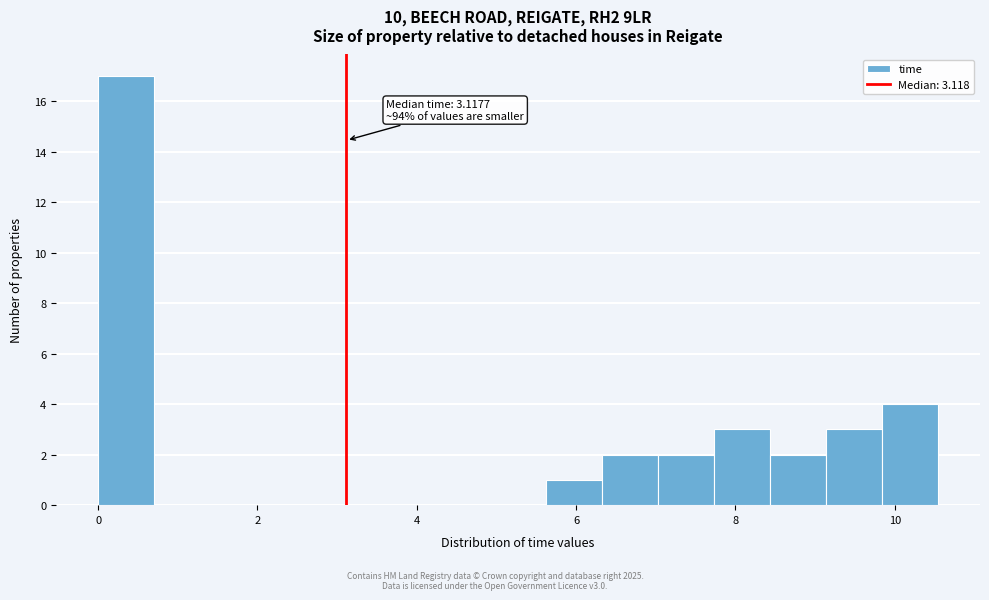

Around what value on the x-axis is the tallest bar? Give the approximate position of its centre, as read against the axis.

0.4